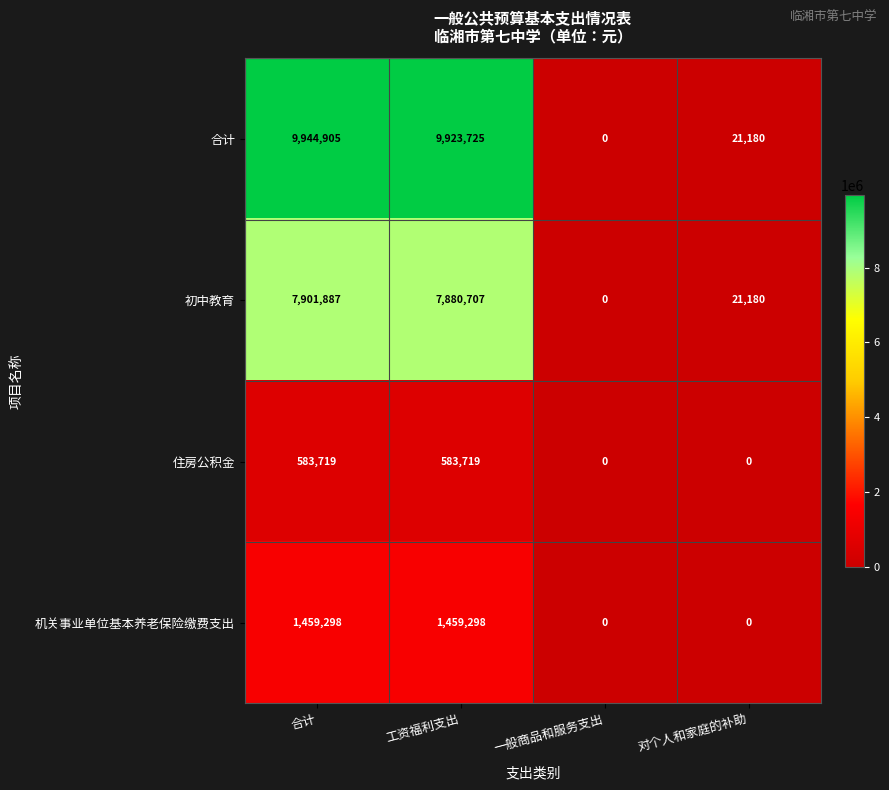

Which series has the largest total across all categories?

合计